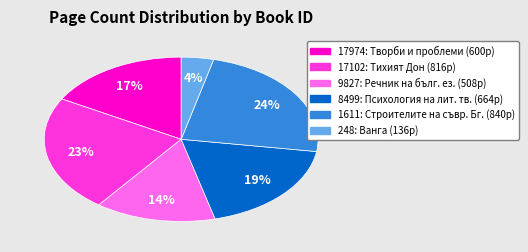

Is it true that 9827 is 29% of the pie?

False